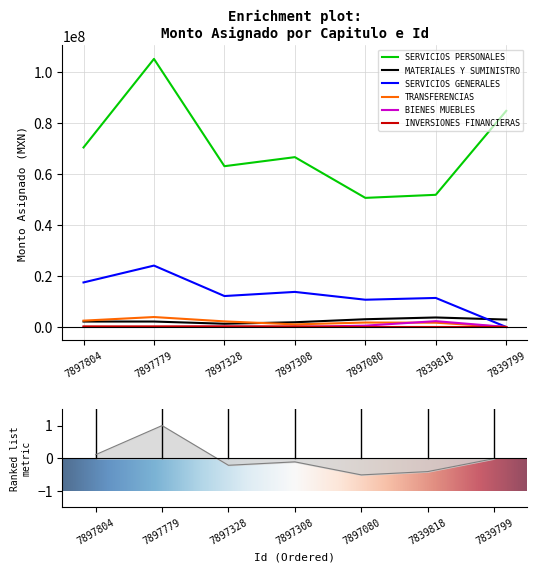

Where is the first local minimum for BIENES MUEBLES?

7897308